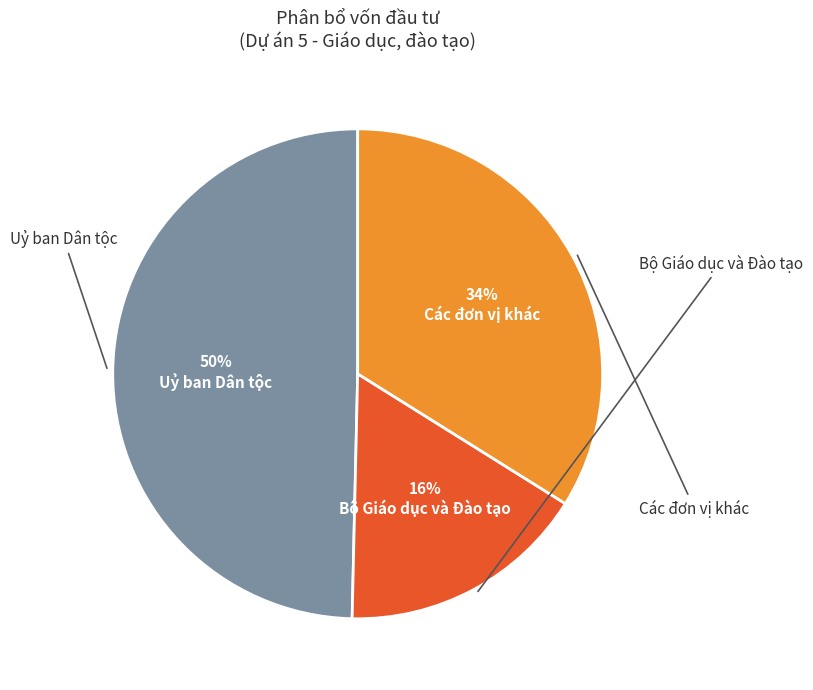

How many slices are in this pie chart?

3